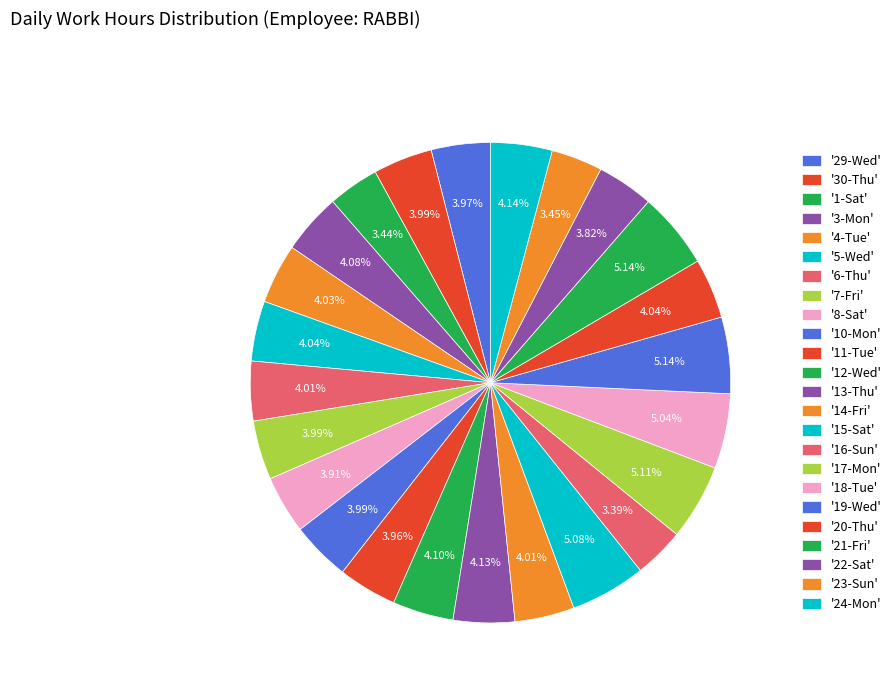

How many segments does this pie chart have?

24